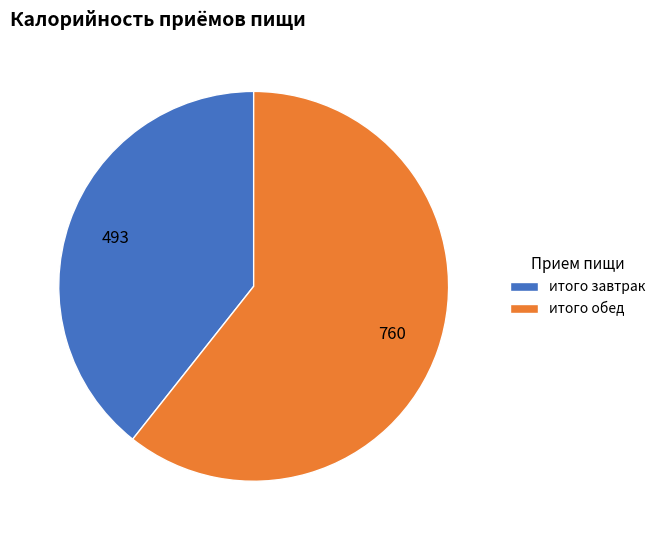

The итого завтрак slice represents 39% of the pie. True or false?

True